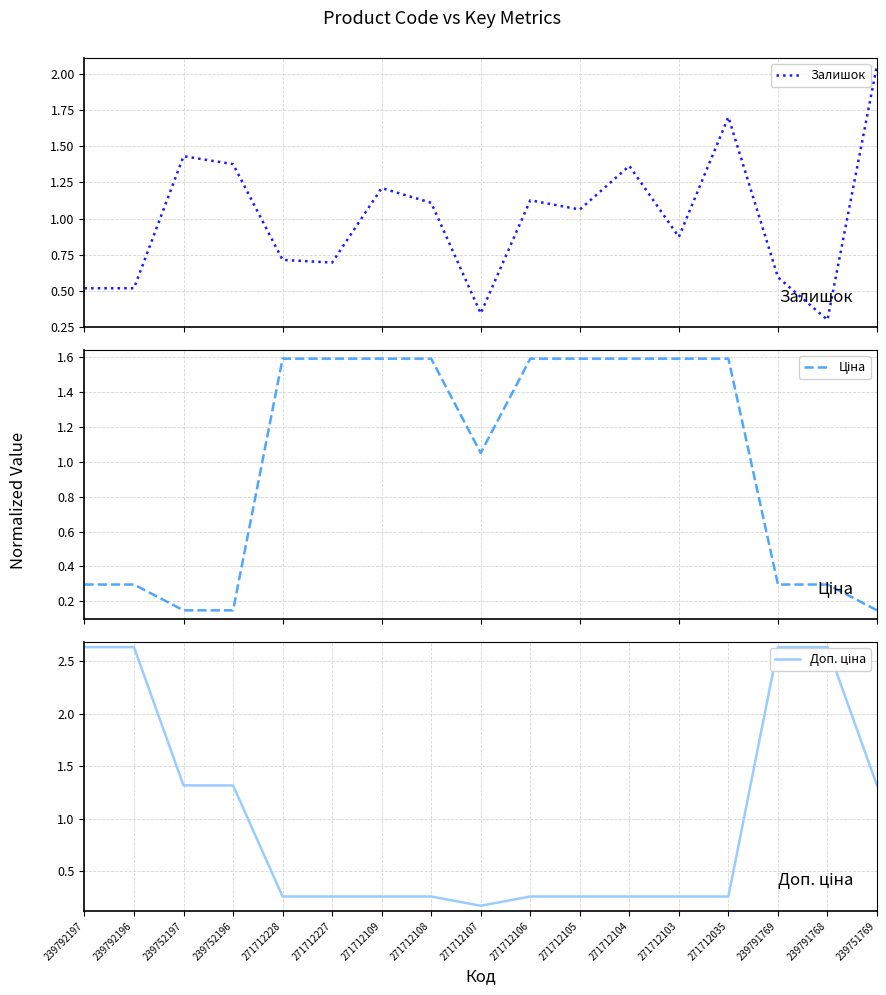

Rank the categories by Залишок value from lowest to highest.

239791768, 271712107, 239792197, 239792196, 239791769, 271712227, 271712228, 271712103, 271712105, 271712108, 271712106, 271712109, 271712104, 239752196, 239752197, 271712035, 239751769